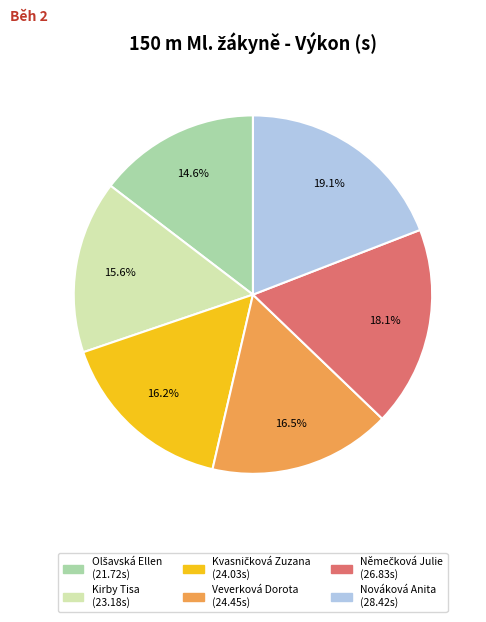

Which category has the biggest portion of the pie?

Nováková Anita